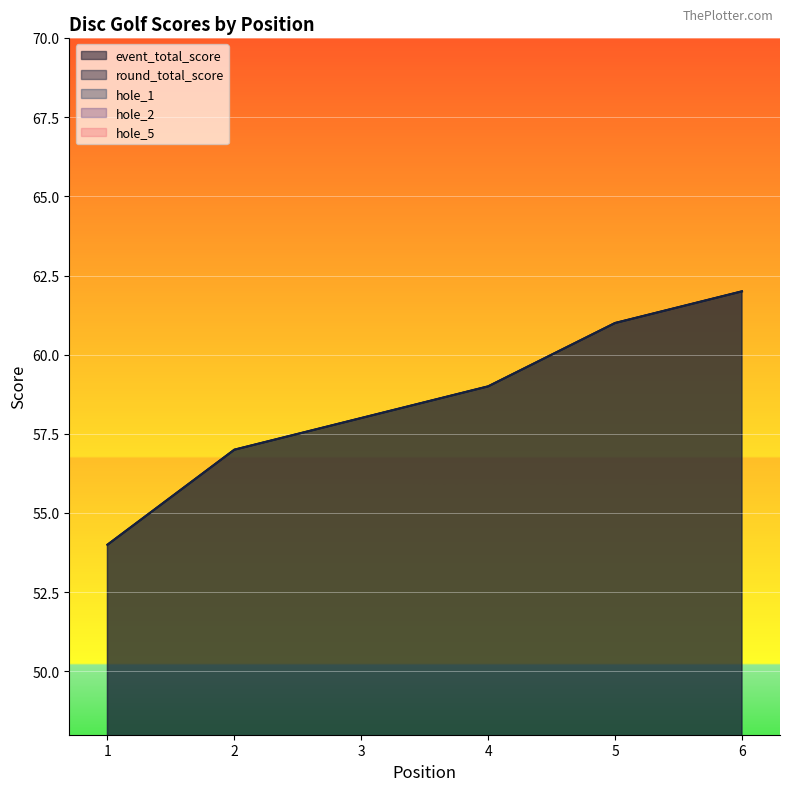

Reading right to left, list all the values displayed in this chart.

event_total_score: 62	61	59	58	57	54
round_total_score: 62	61	59	58	57	54
hole_1: 5	4	4	4	3	4
hole_2: 4	4	4	3	5	3
hole_5: 3	3	3	3	4	2